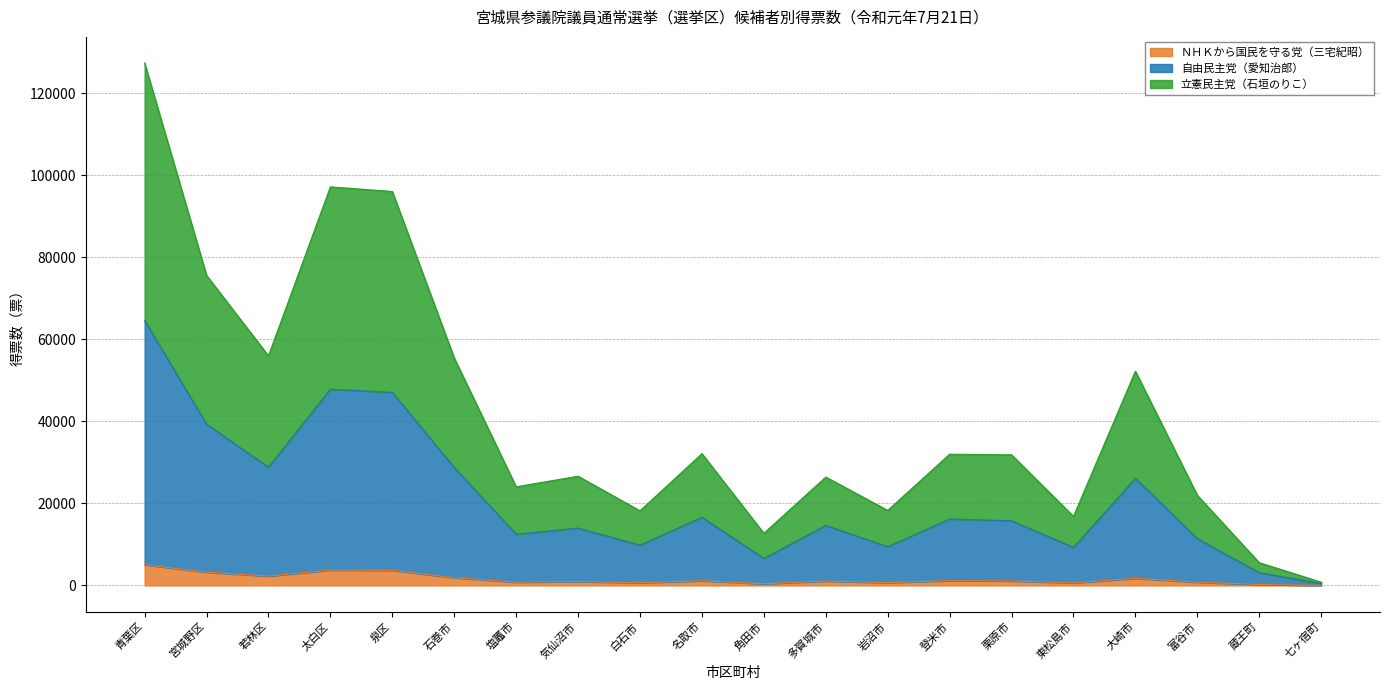

Which series has the largest range (max minus min)?

立憲民主党（石垣のりこ）